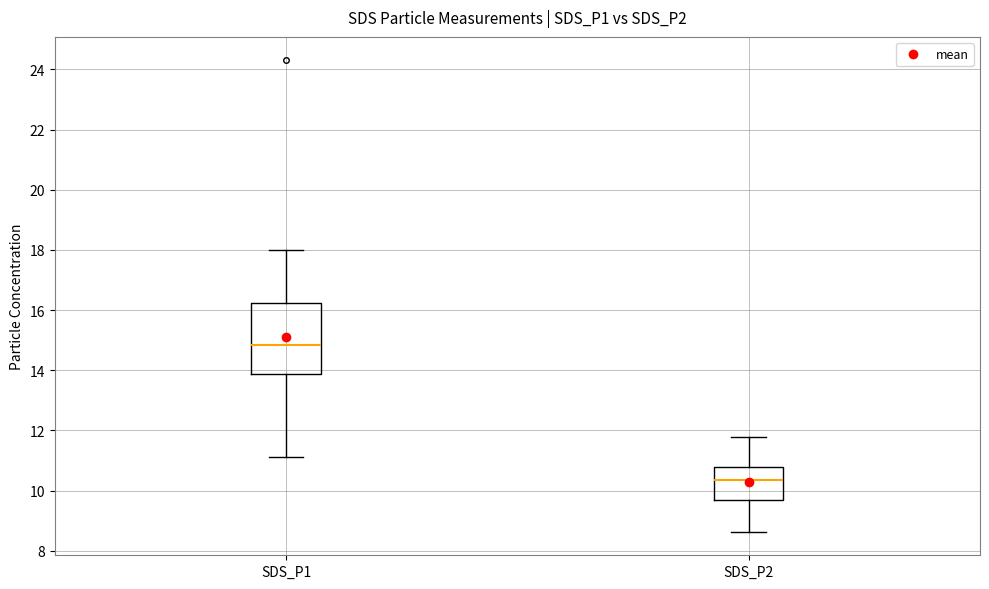

Which box's median line is the highest?

SDS_P1